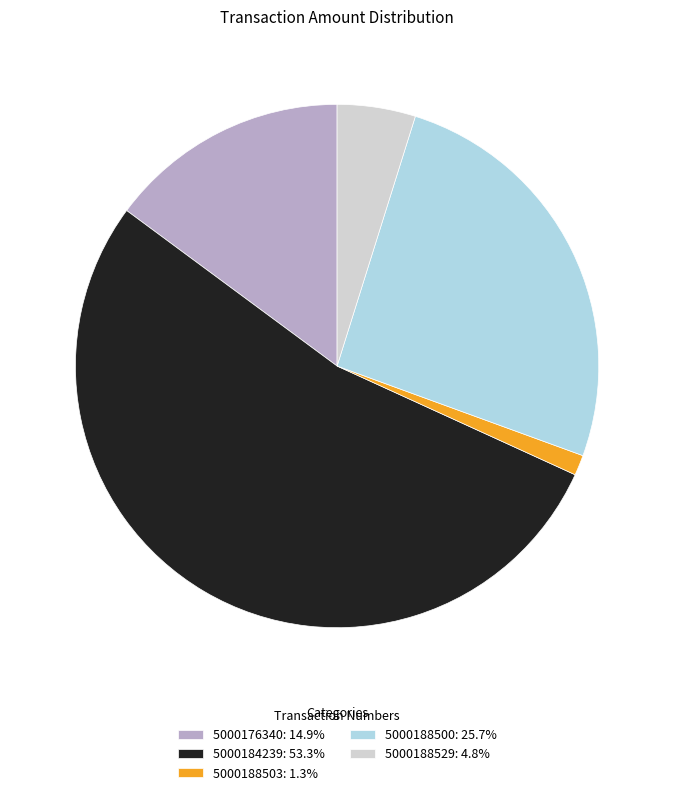

What is the ratio of the value at 5000188503 to the value at 5000176340?

0.1